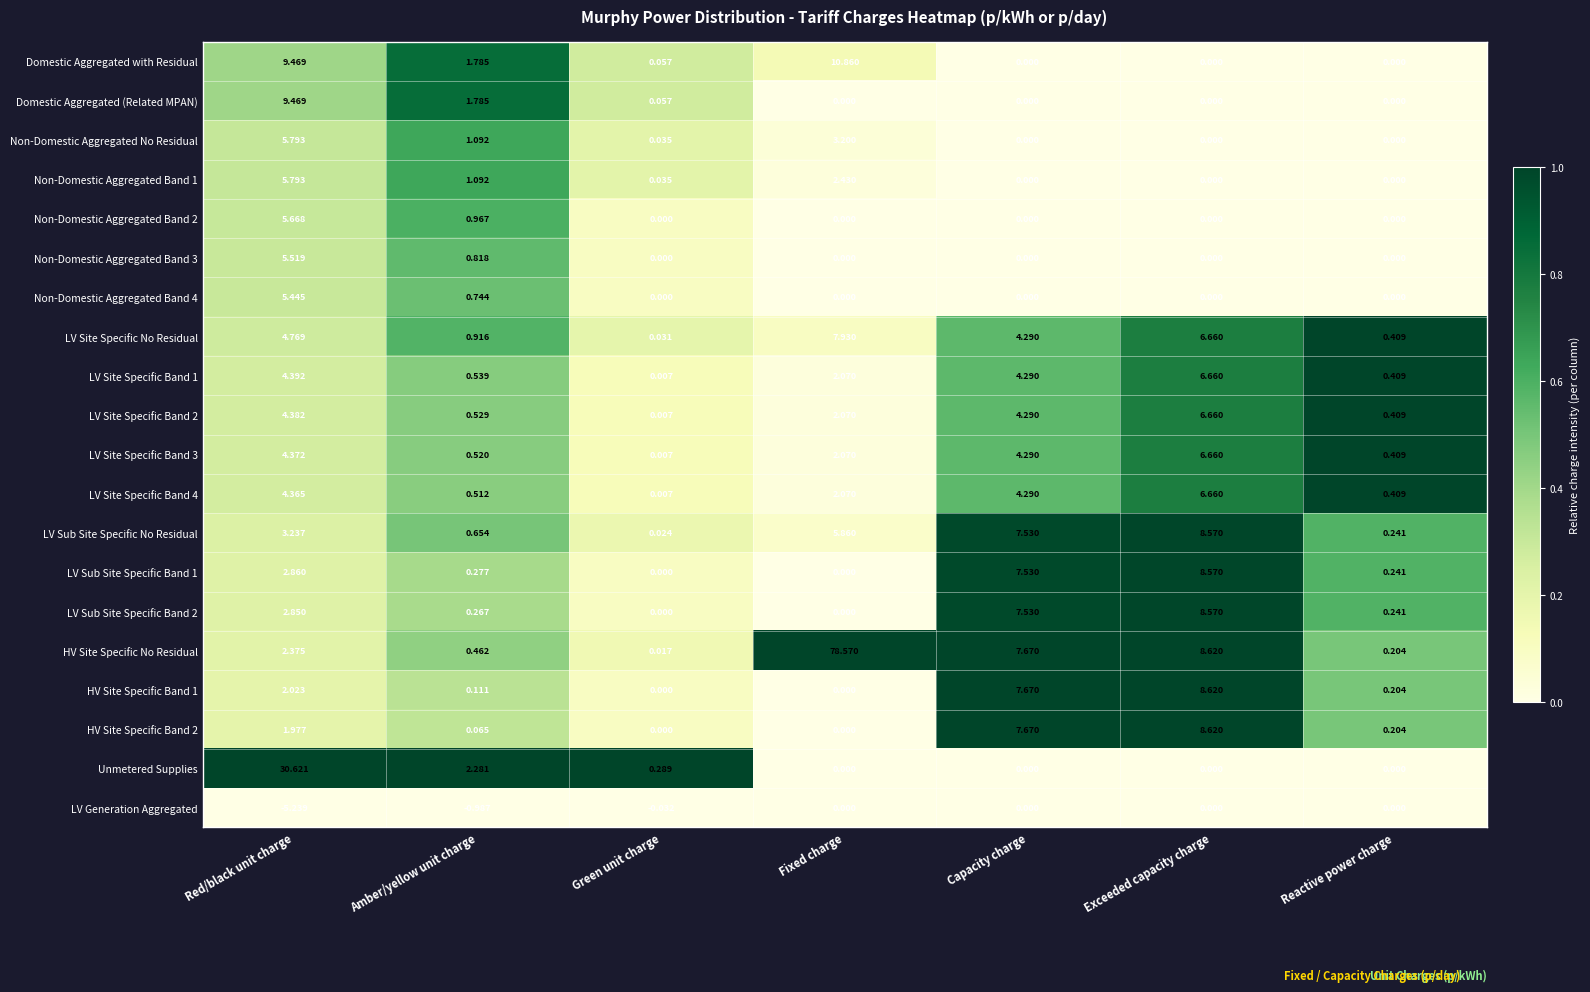

At which label does LV Site Specific Band 4 first exceed 2?

Red/black unit charge